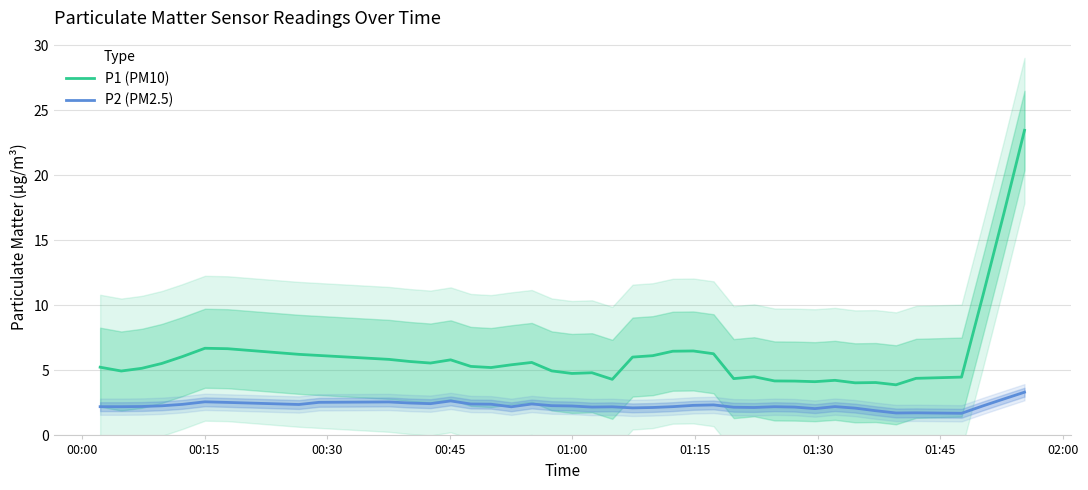

How many interior local valleys does the P2 (PM2.5) series have?

9